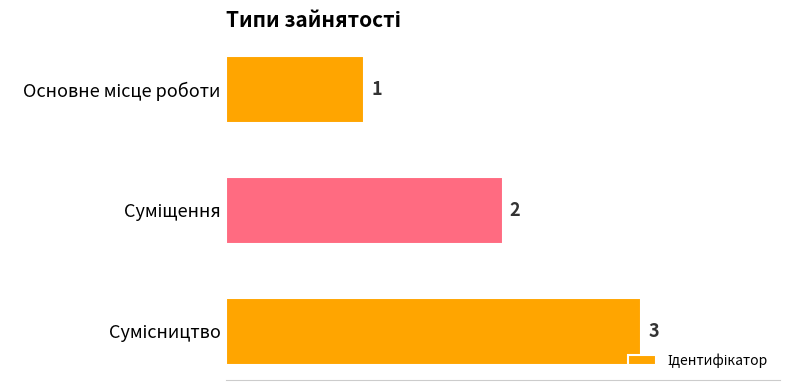

What is the maximum value shown in the chart?

3